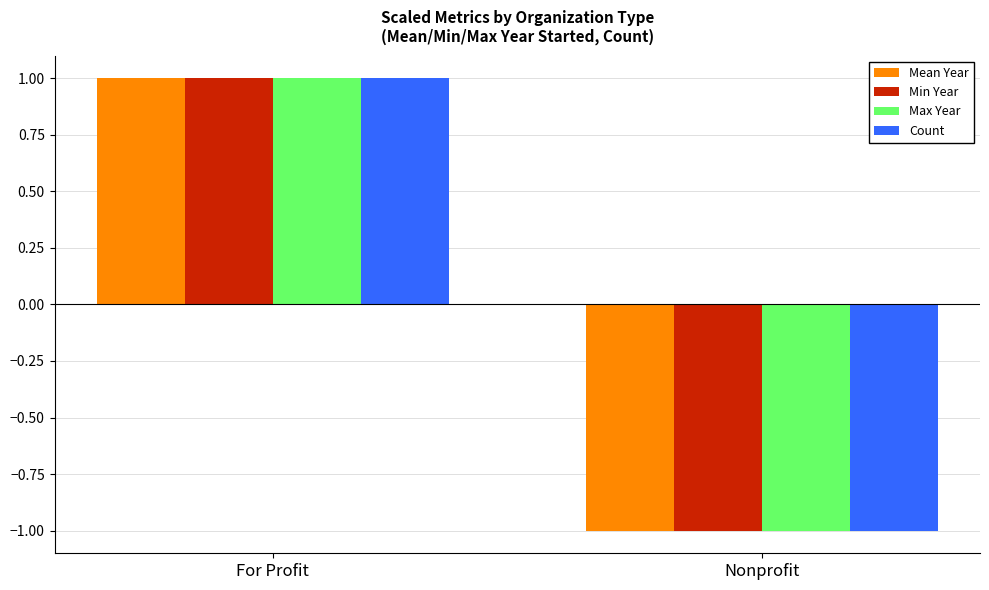

What is the value of the Count bar at the 2nd from the left?

-1